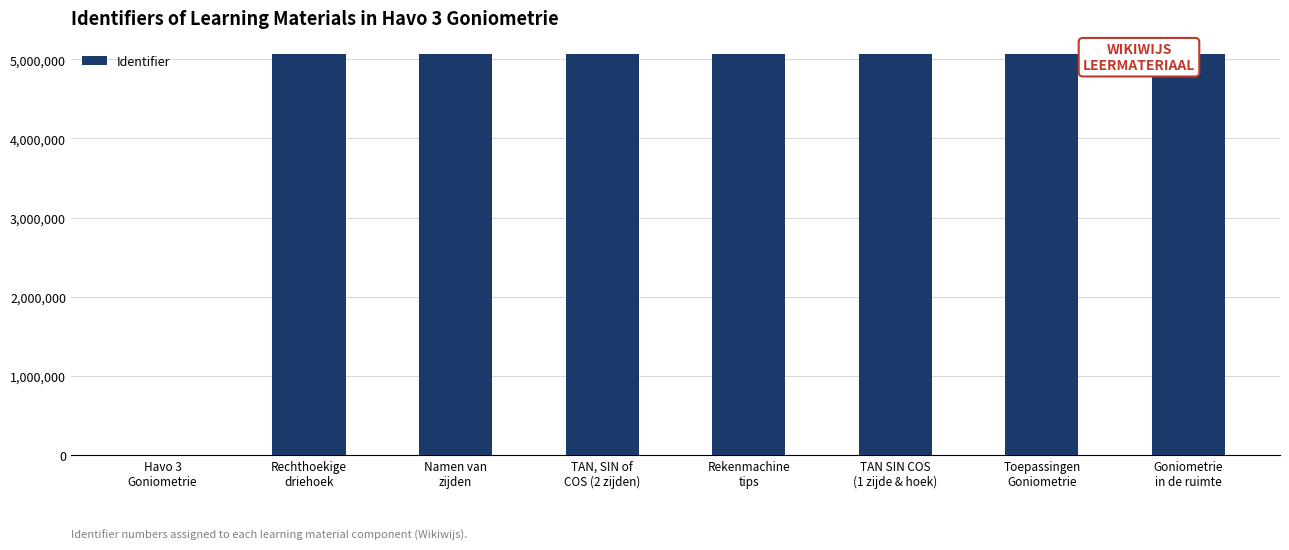

What is the sum of the values at Toepassingen
Goniometrie and Rekenmachine
tips?

10137290